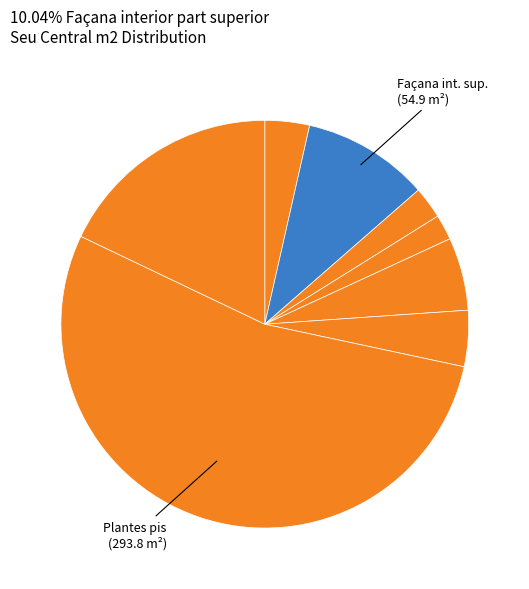

How many segments does this pie chart have?

8